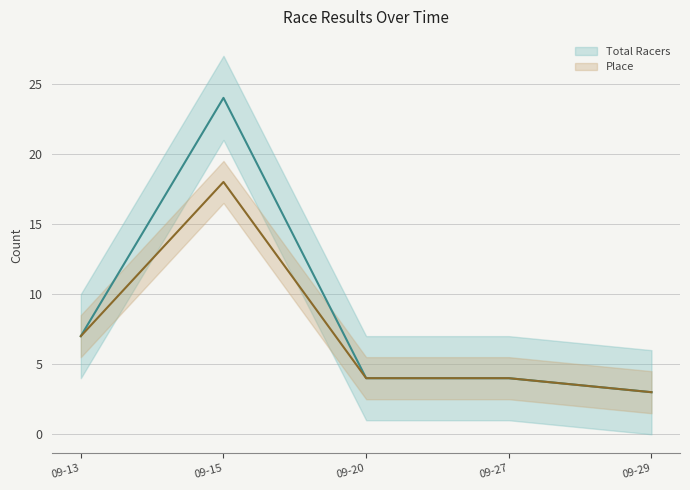

Rank the series by their maximum value, from lowest to highest.

Place (line), Total Racers (line)